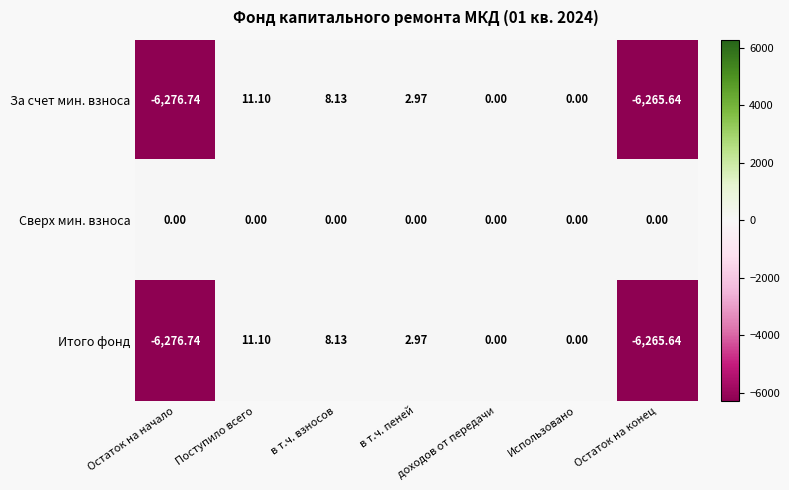

At which label does За счет мин. взноса reach its minimum?

Остаток на начало